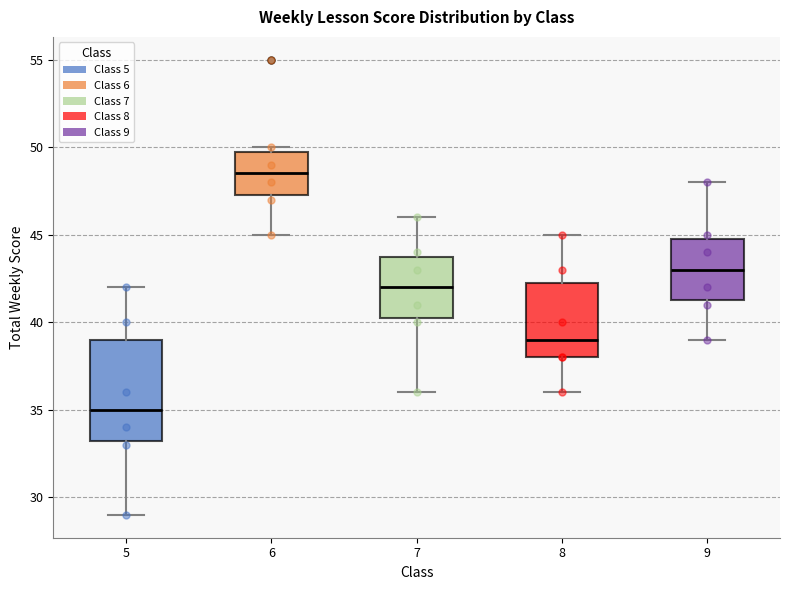

Reading left to right, read every box against the y-axis: the position of its median line, the range the box covers, and the ends of its whiskers. The values are not printed on the chart, so give them approximately, as read against the axis.

5: median 35.0, box 33.5 to 39.0, whiskers 29.0 to 42.0
6: median 48.5, box 47.5 to 50.0, whiskers 45.0 to 50.0 (just above the box's upper edge)
7: median 42.0, box 40.5 to 44.0, whiskers 36.0 to 46.0
8: median 39.0, box 38.0 to 42.5, whiskers 36.0 to 45.0
9: median 43.0, box 41.5 to 45.0, whiskers 39.0 to 48.0